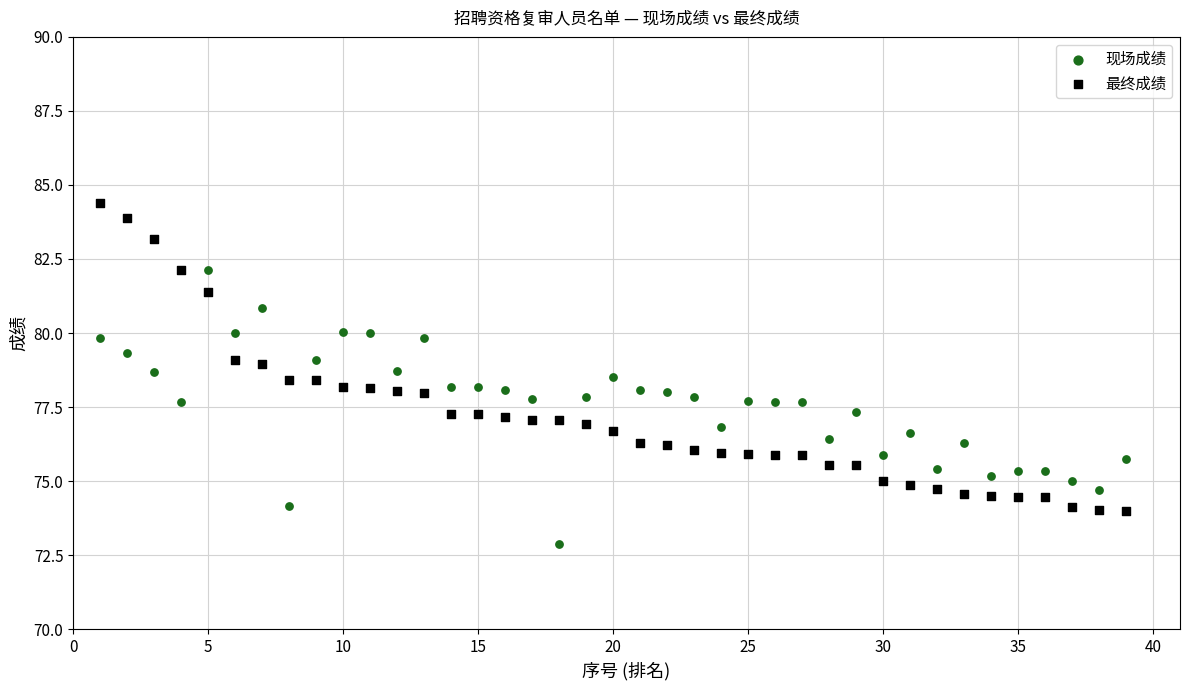

Which series reaches the maximum Y coordinate?

最终成绩